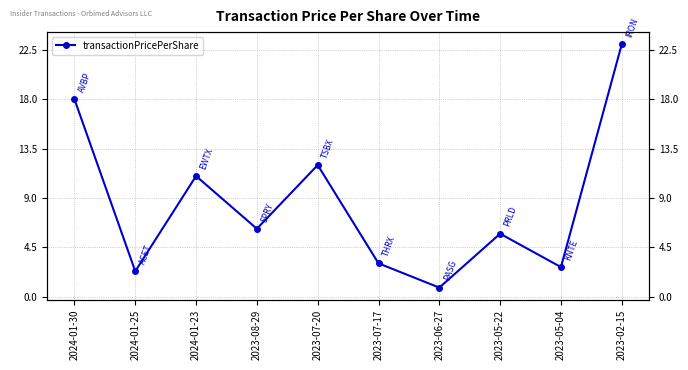

Does the chart have visible grid lines?

Yes